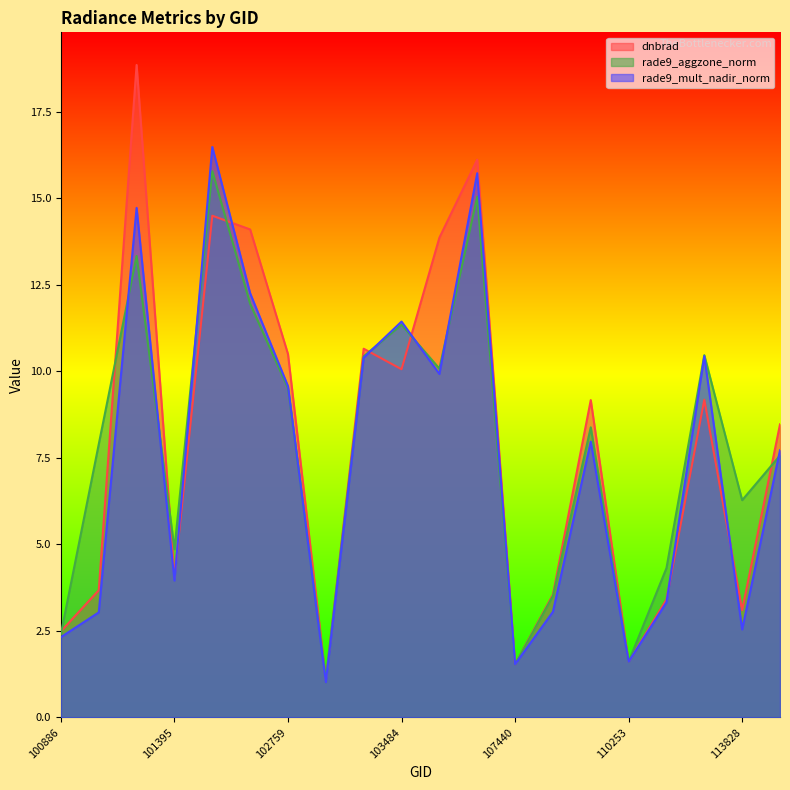

What is the difference between the maximum and minimum values in the rade9_aggzone_norm series?

14.7